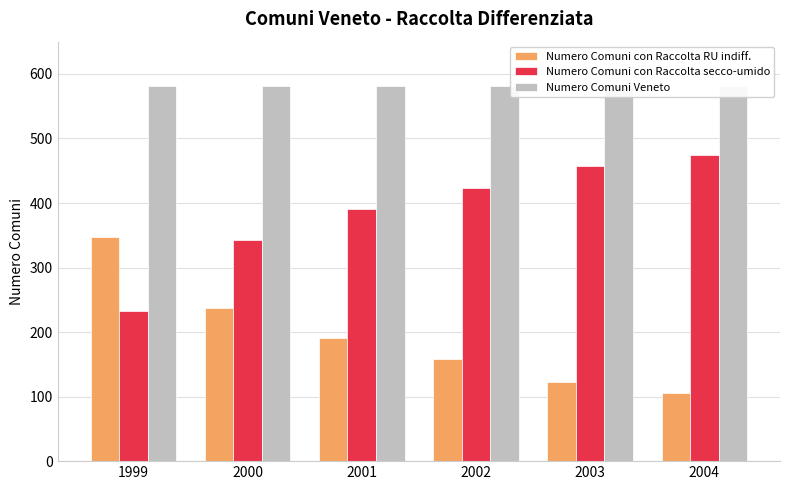

Rank the series at 2004 from lowest to highest value.

Numero Comuni con Raccolta RU indiff., Numero Comuni con Raccolta secco-umido, Numero Comuni Veneto